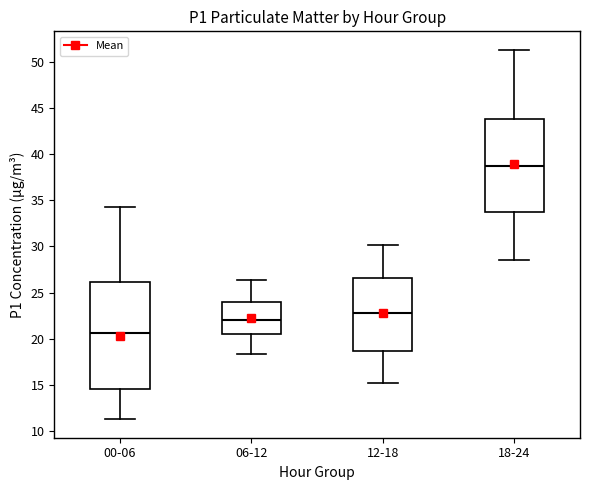

Where does the lower whisker of the box for 00-06 end on the y-axis? The values are not printed on the chart, so give them approximately, as read against the axis.

11.5